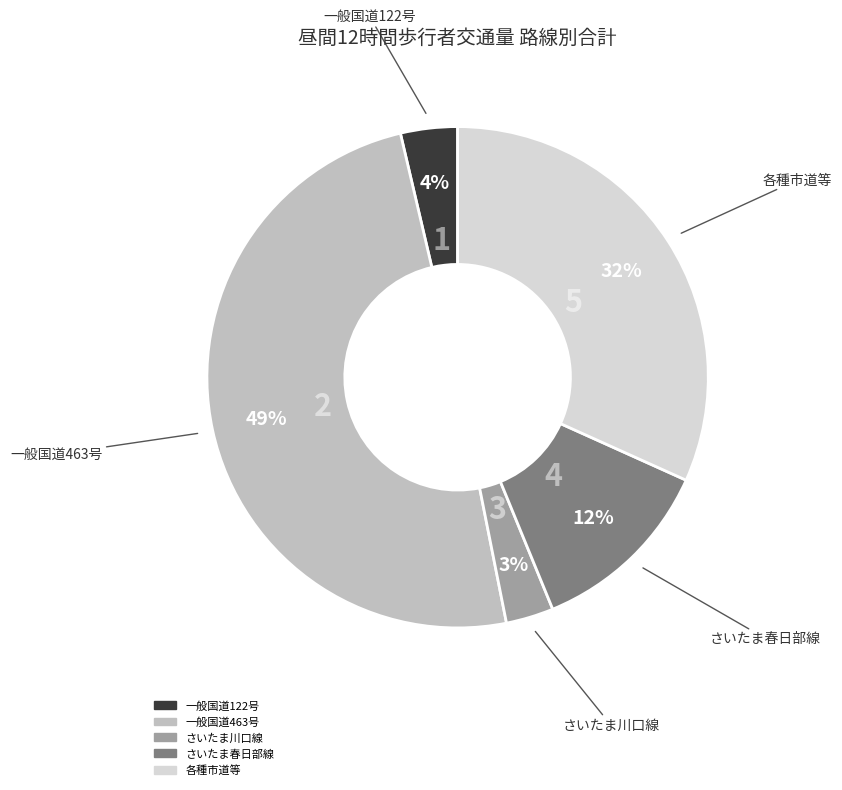

Does any single category account for the majority?

No